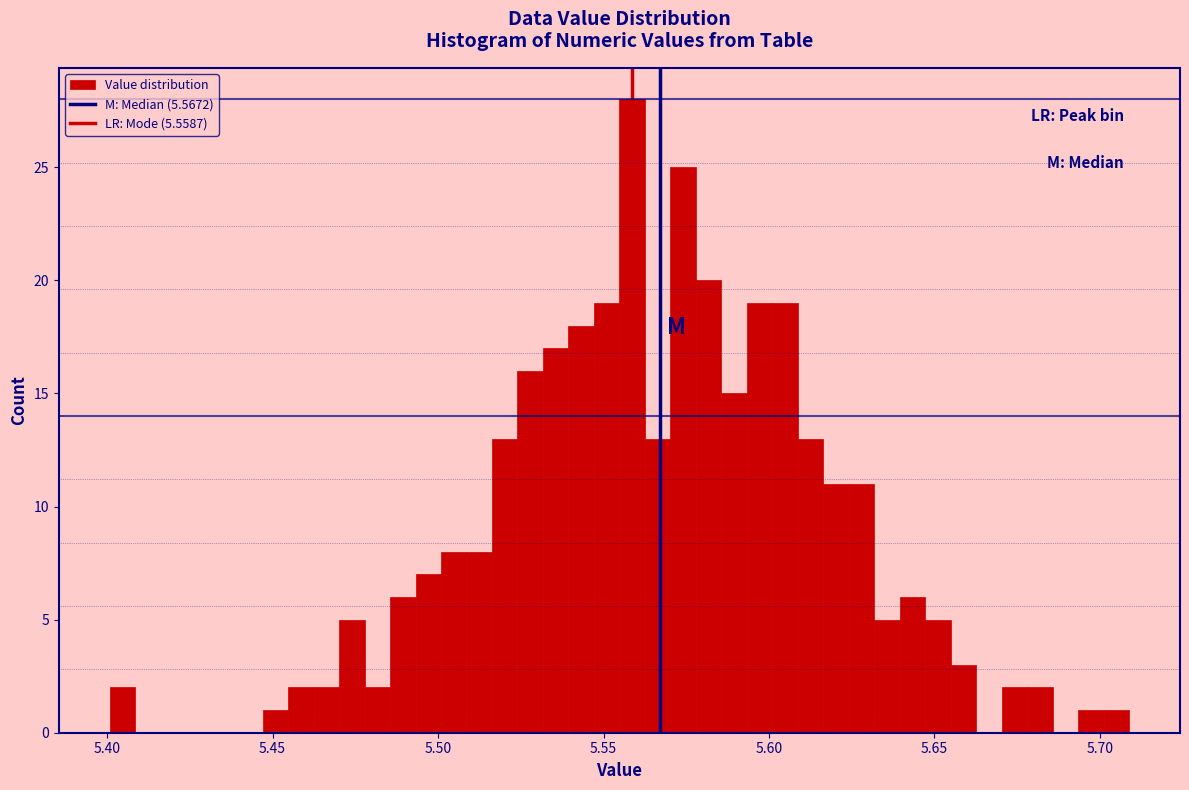

Read against the x-axis, roughly where is the centre of the tallest bar?

5.560